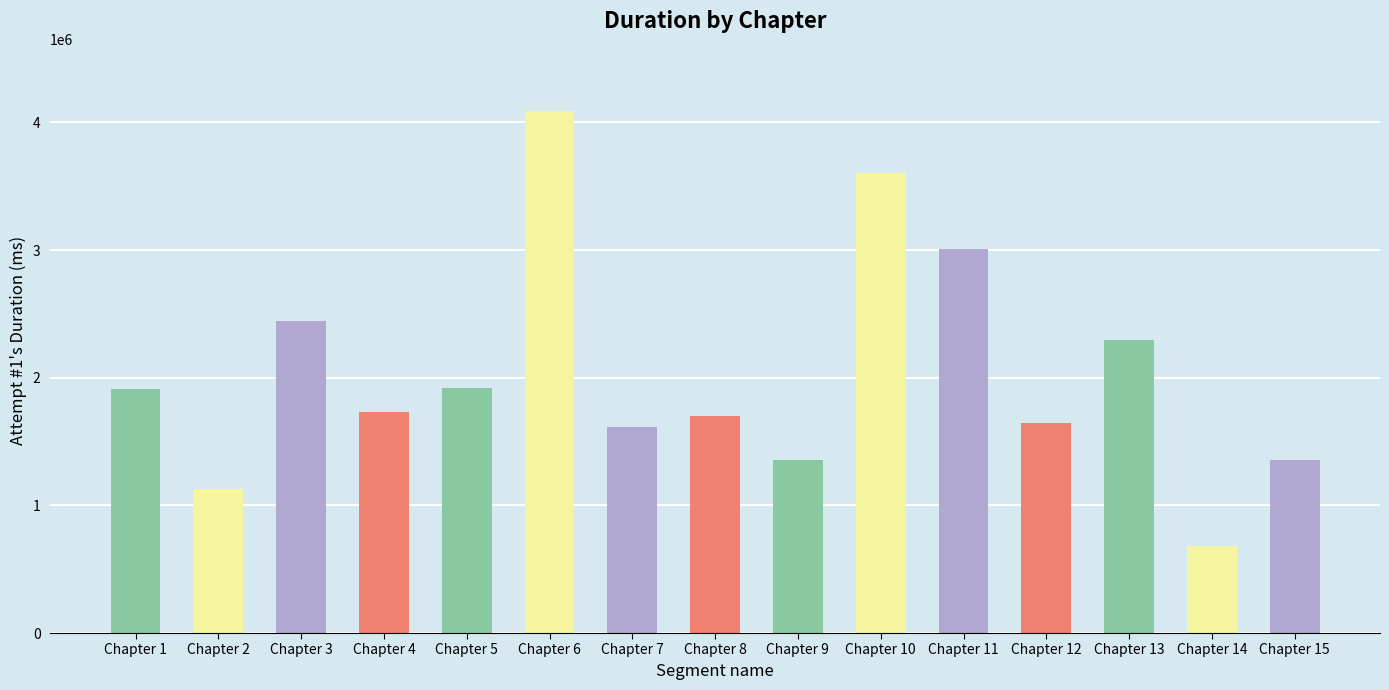

What is the change in value from Chapter 12 to Chapter 13?

+648046